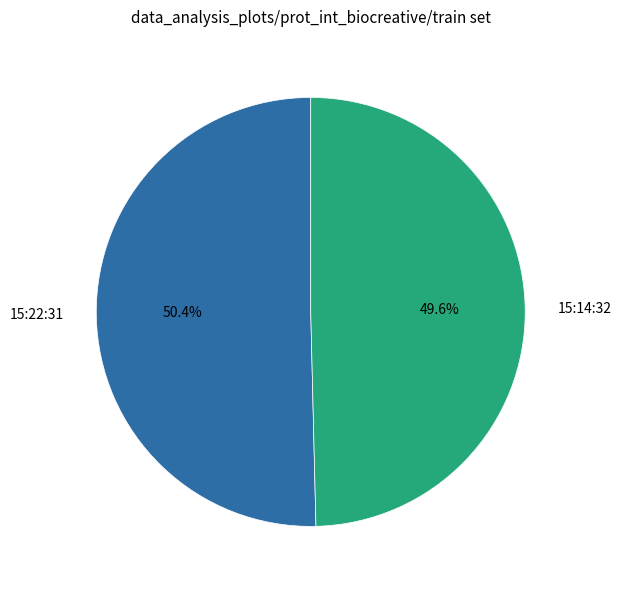

Rank the categories by value from highest to lowest.

15:22:31, 15:14:32